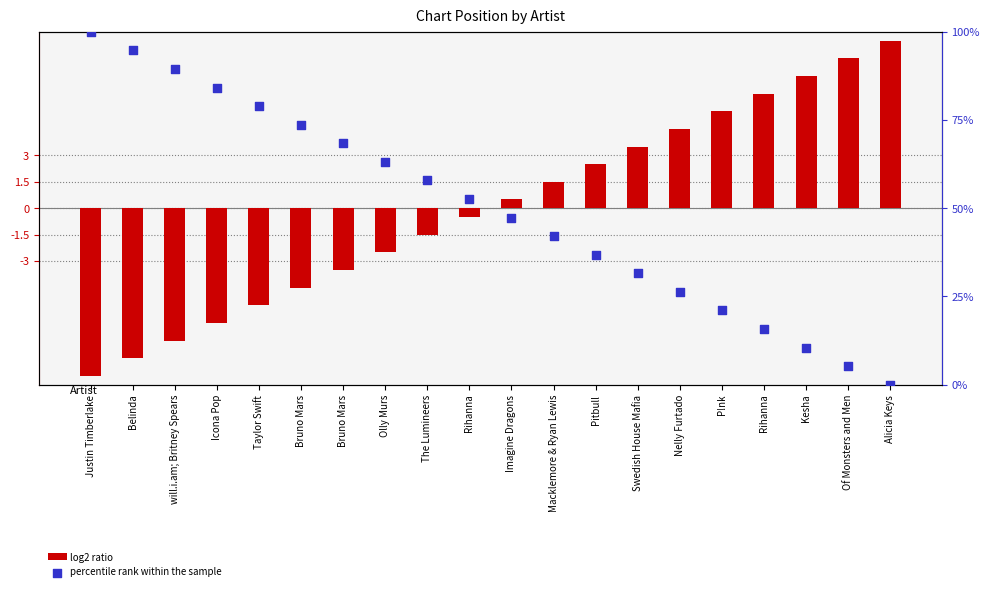

Is the value of log2 ratio at Alicia Keys greater than the value of percentile rank within the sample at Bruno Mars?

Yes